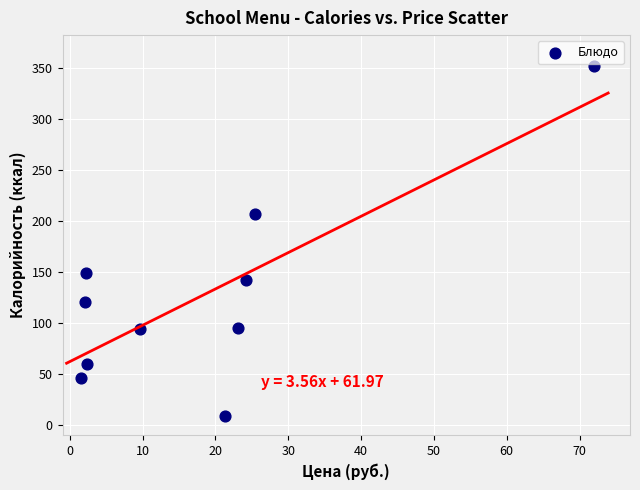

What is the average Y value?

127